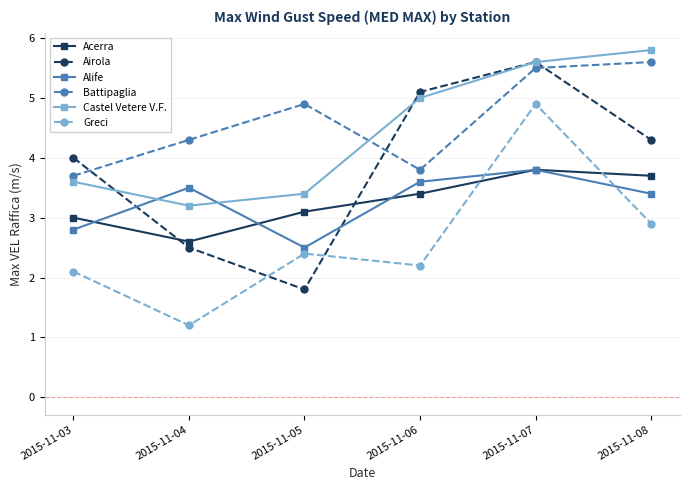

Count the number of data series in this chart.

6